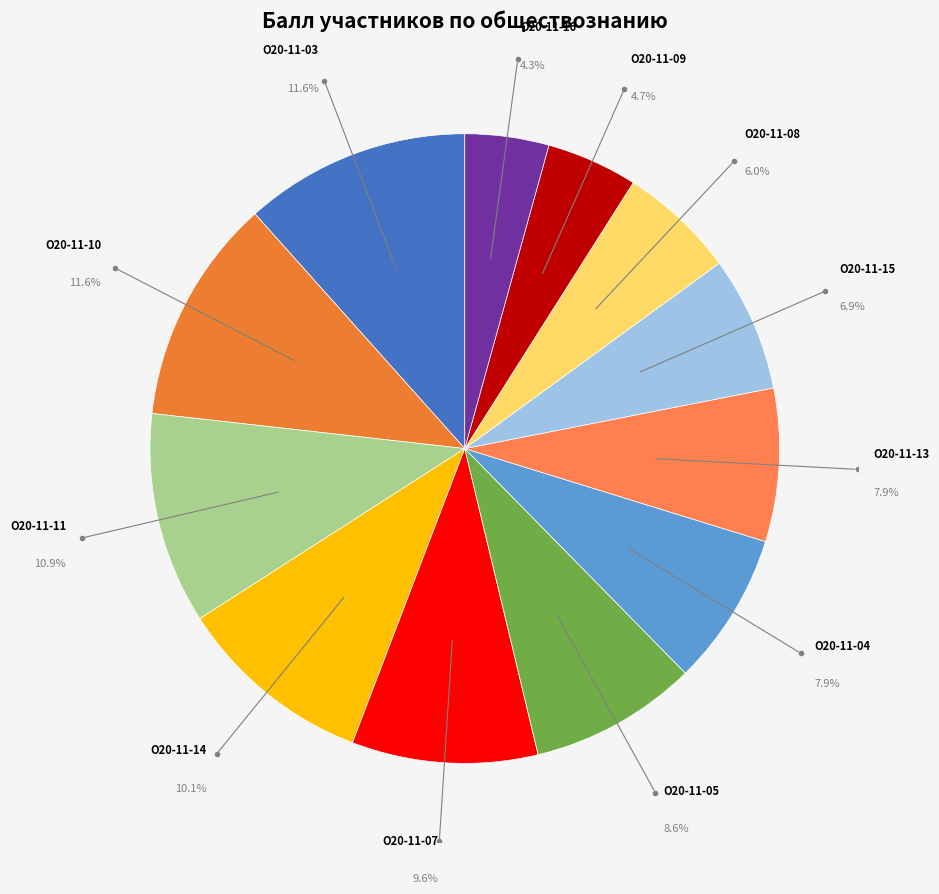

To the nearest percent, what is the difference between the largest and smallest slice percentages?

7%